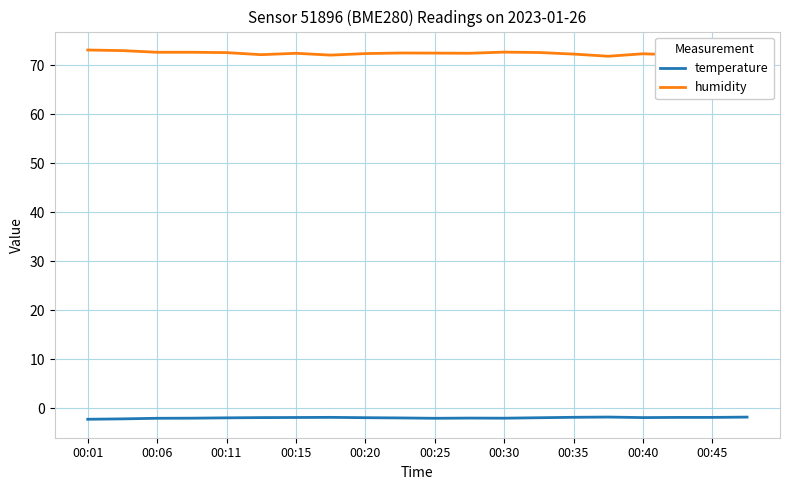

Which series has the widest spread of values?

humidity